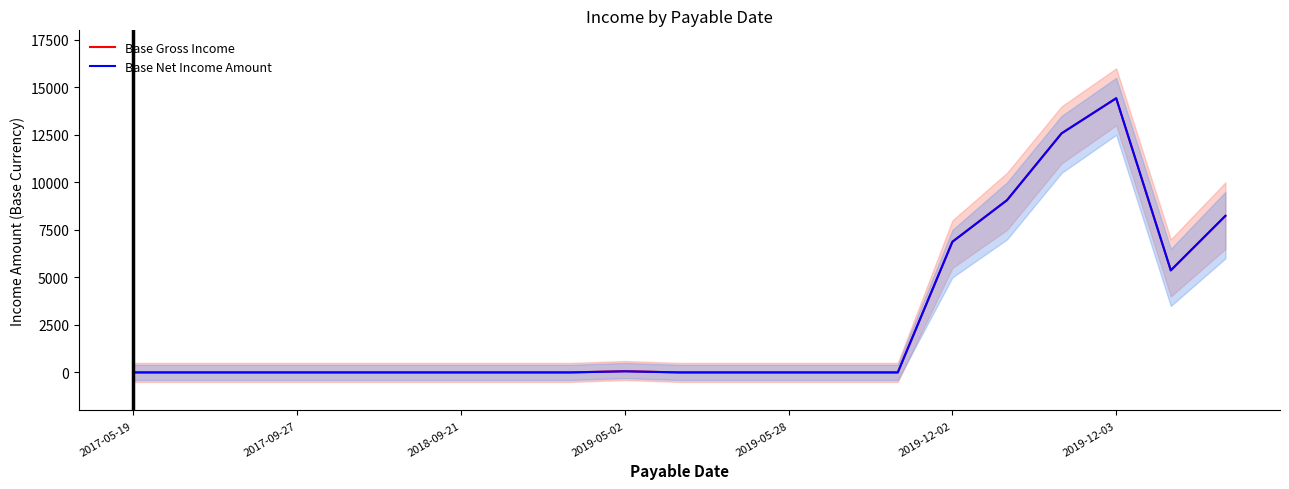

The value of Base Gross Income at 2017-05-19 is -9099.4. True or false?

False